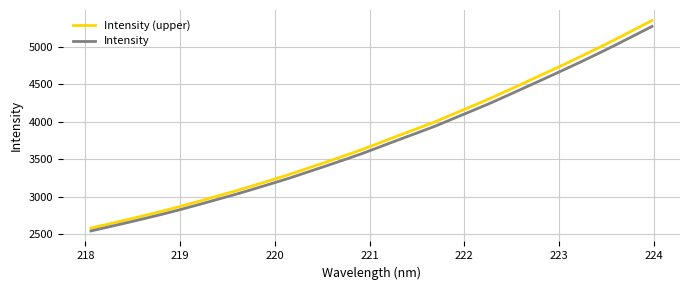

How many values in the Intensity series exceed 3667?

16